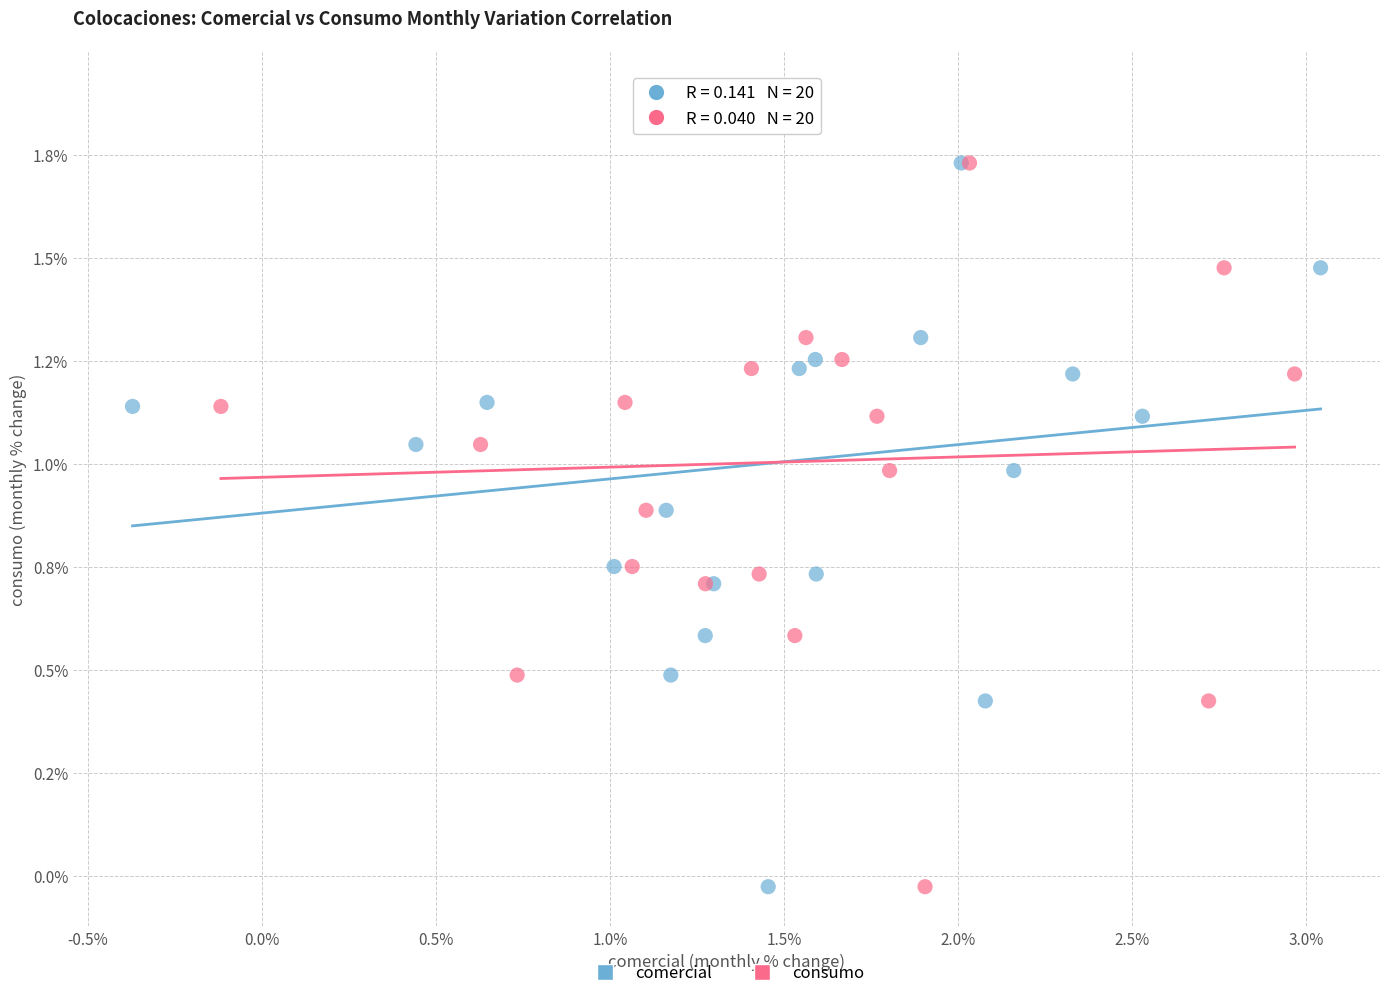

What are all the series names shown in the legend?

comercial, consumo